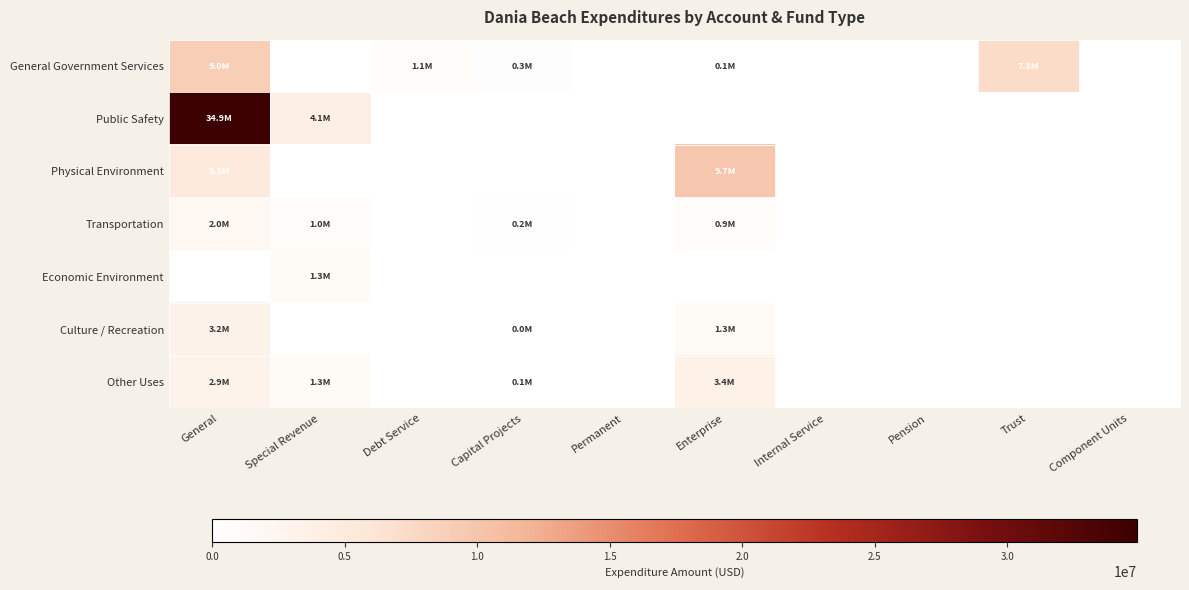

How many categories are shown in the chart?

10